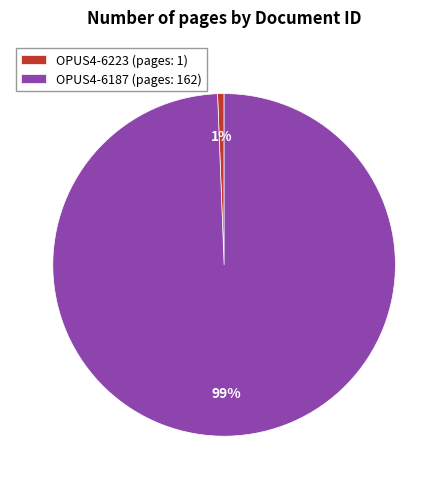

How many segments does this pie chart have?

2